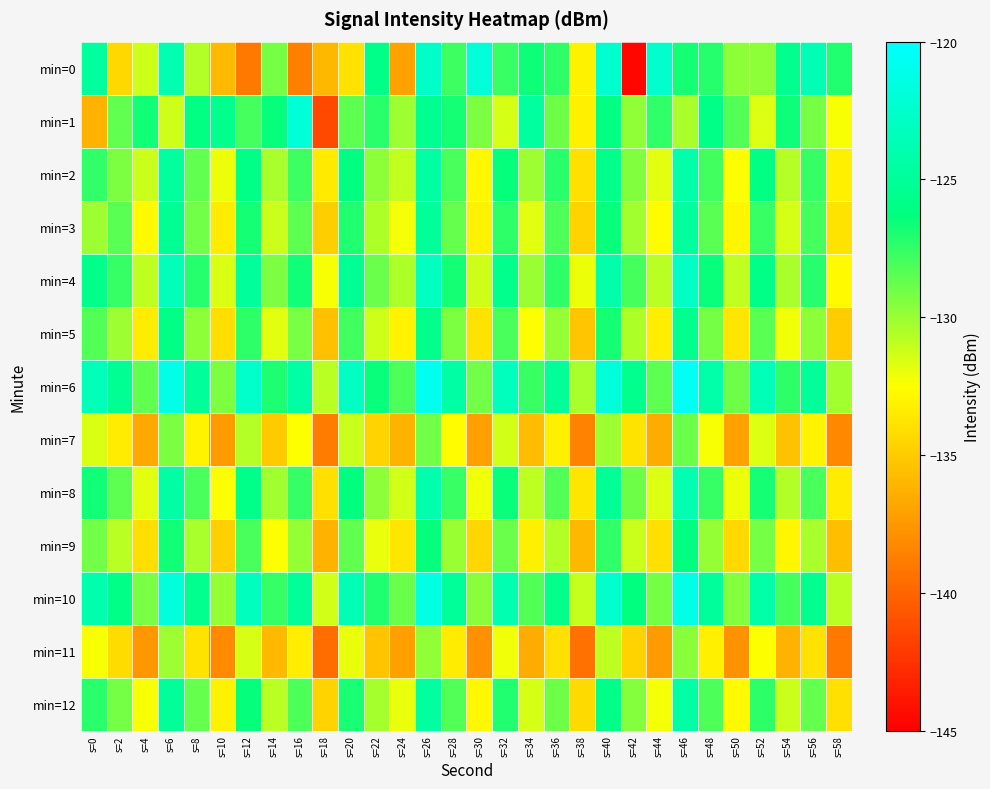

Between s=18 and s=40, which series saw the biggest shift?

min=1